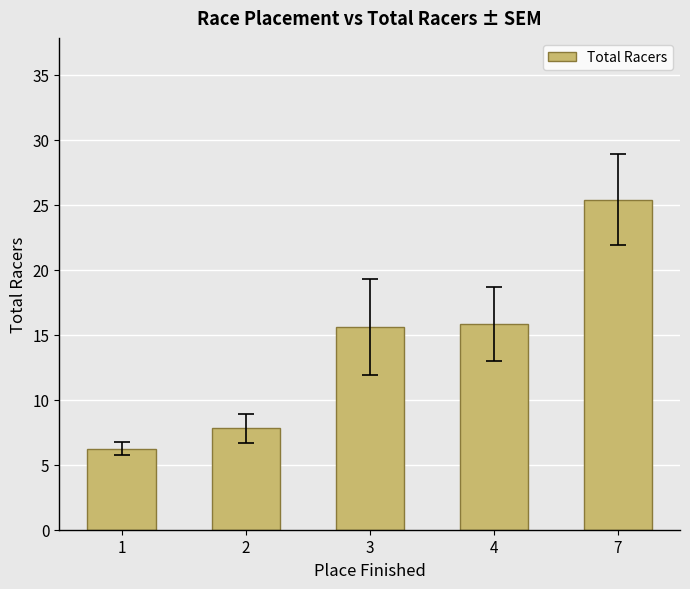

Which label corresponds to the largest value in the chart?

7